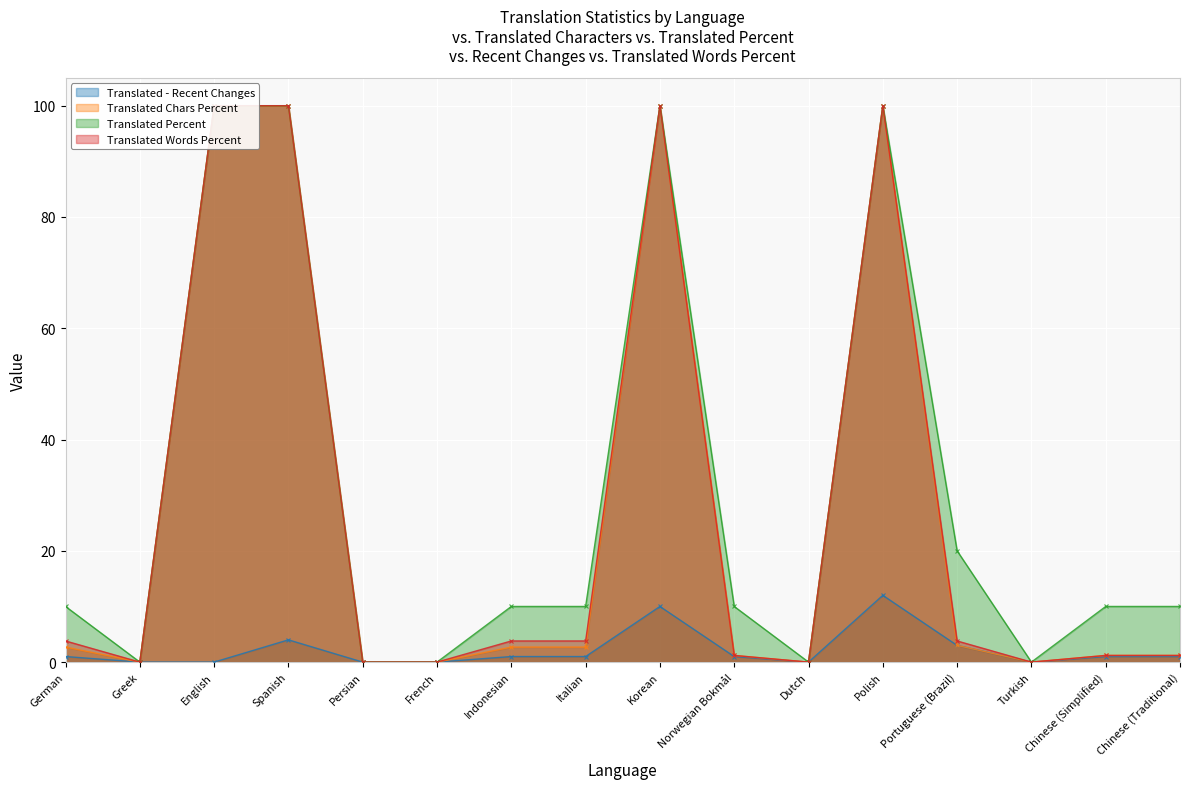

True or false: translated_chars and translated_chars_percent intersect in this chart.

False